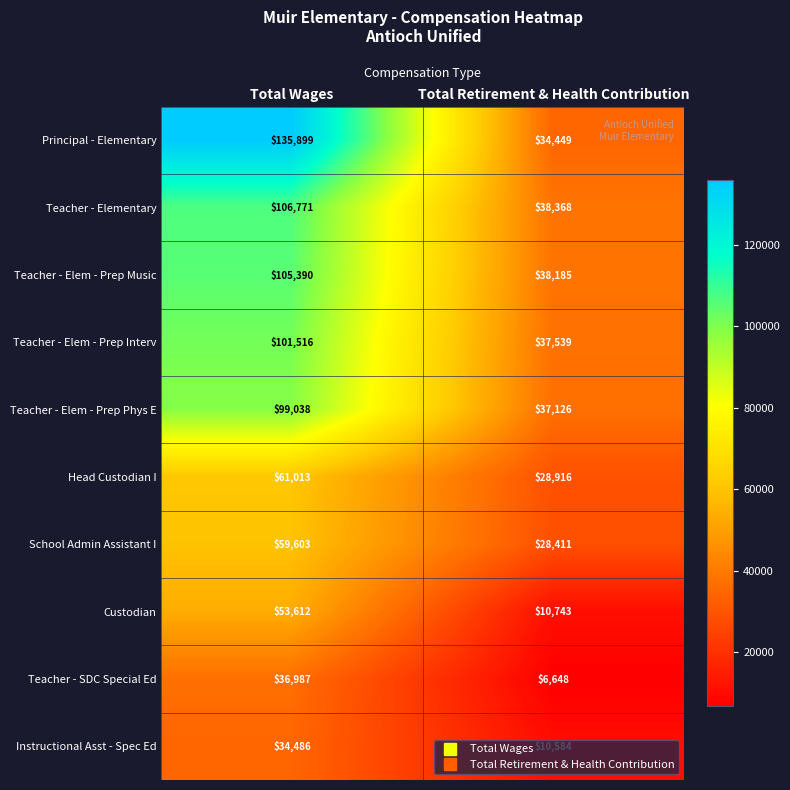

Where is Head Custodian I nearest to the value 44964?

Total Retirement & Health Contribution